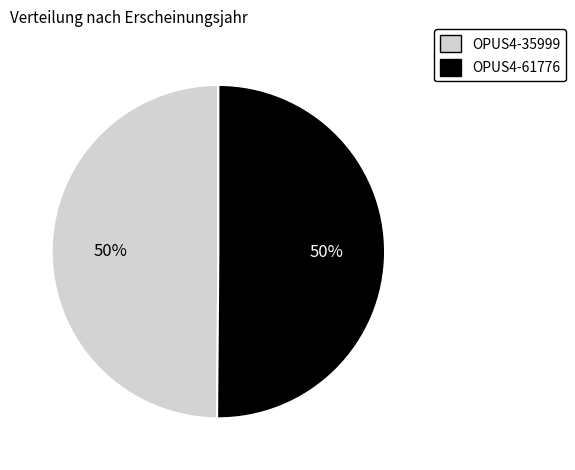

True or false: OPUS4-35999 accounts for 50% of the total.

True